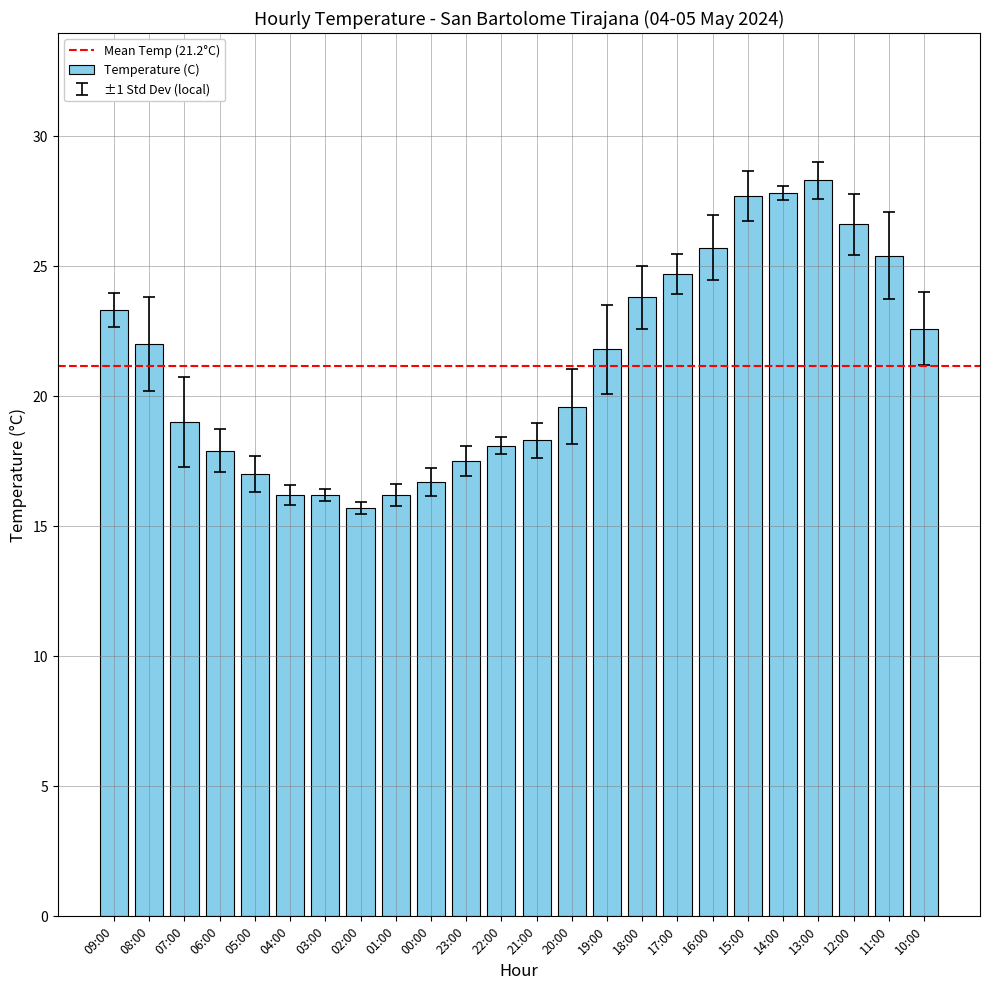

What is the smallest value displayed?

15.7